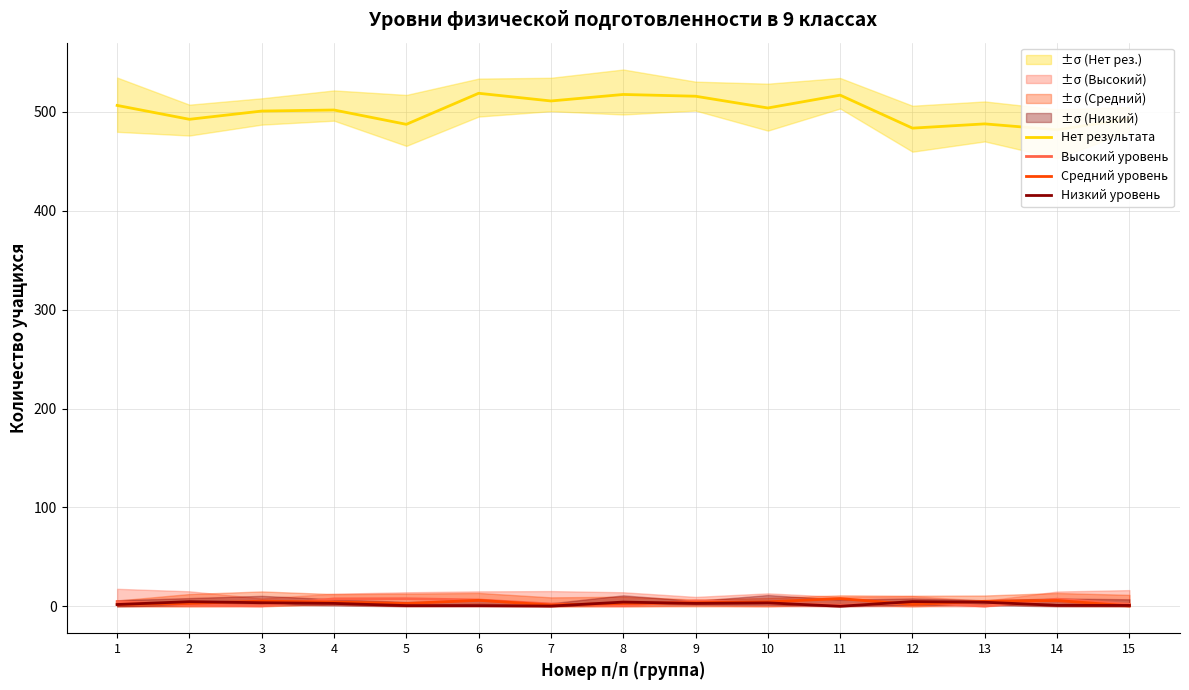

True or false: Низкий уровень has a value of 0.1 at 11.

True